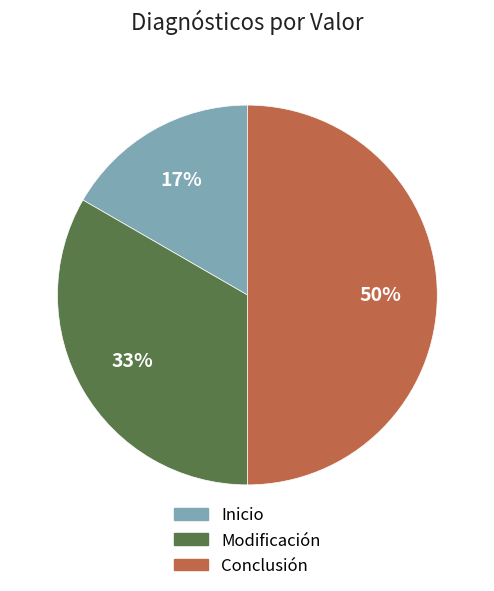

What percentage is the Conclusión slice, to the nearest percent?

50%